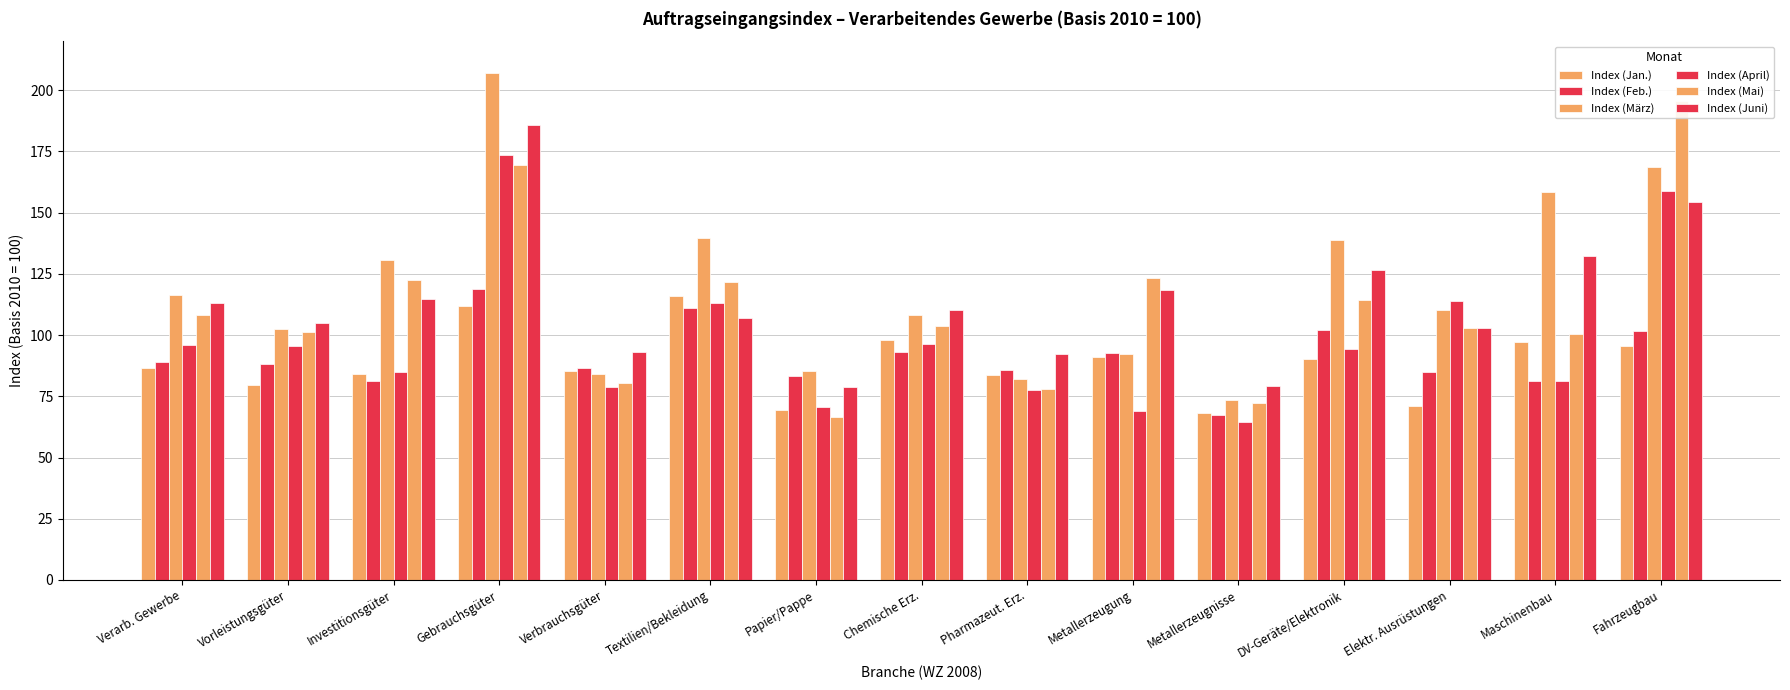

What position from the right is Papier/Pappe?

9